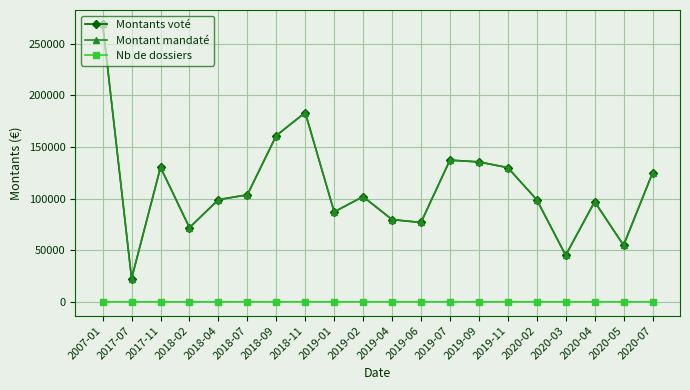

At how many categories does at least one series exceed 203287?

1